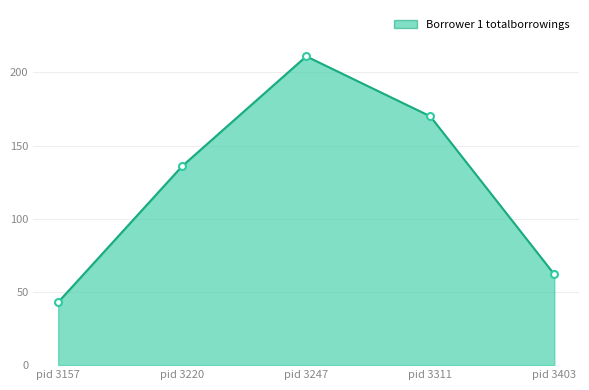

True or false: the data has more than 2 interior local peaks.

False